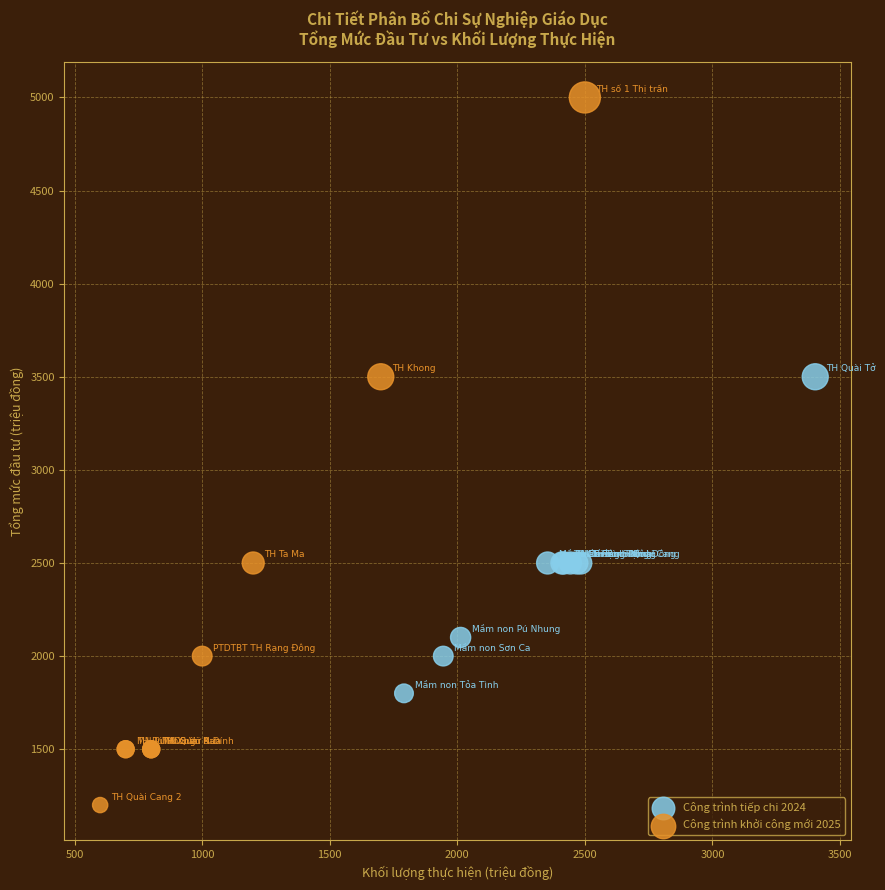

Which series has the widest spread of Y values?

Công trình khởi công mới 2025